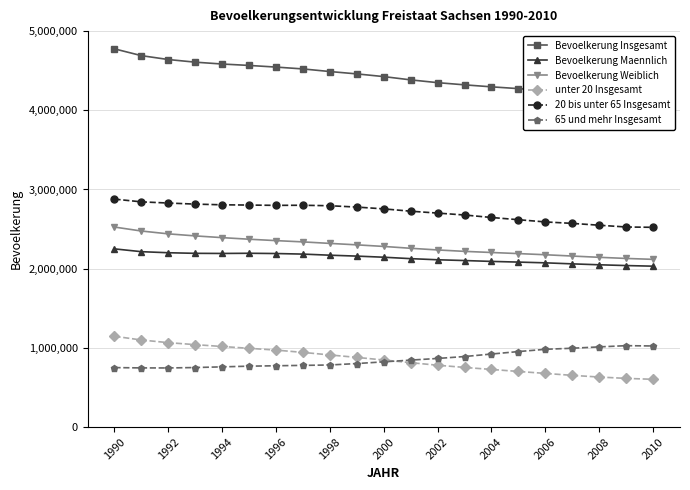

Does the chart display data point markers on the line(s)?

Yes